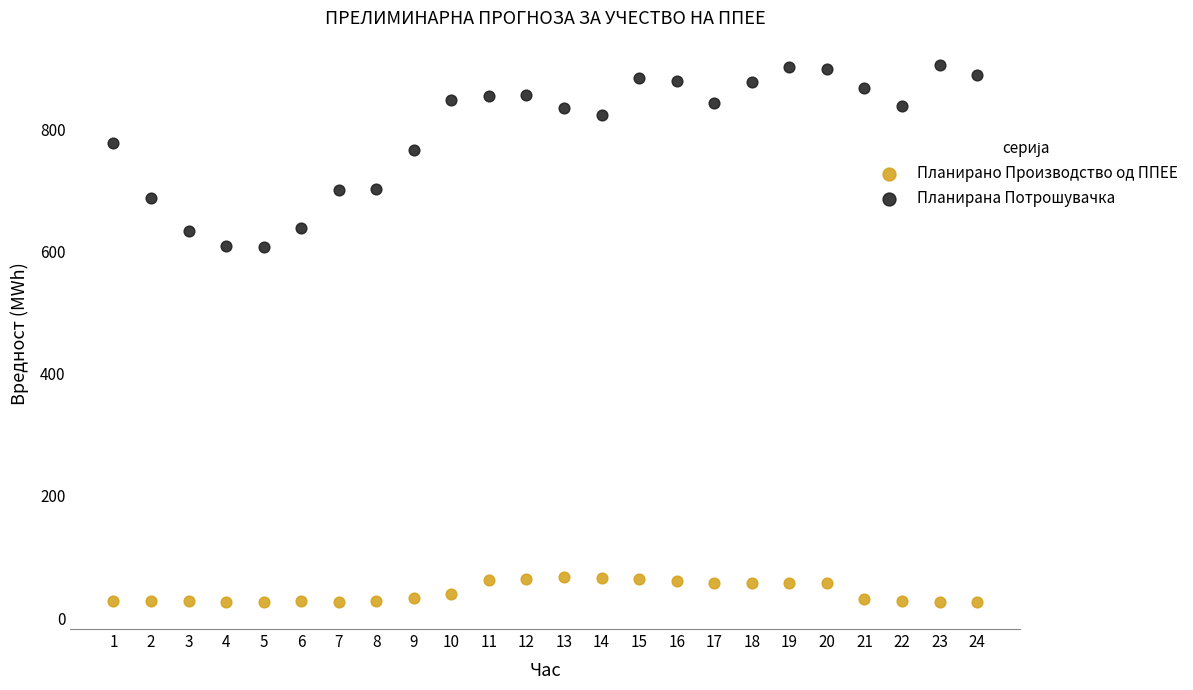

Across all data points, what is the range of Y values (max minus min)?

880.5